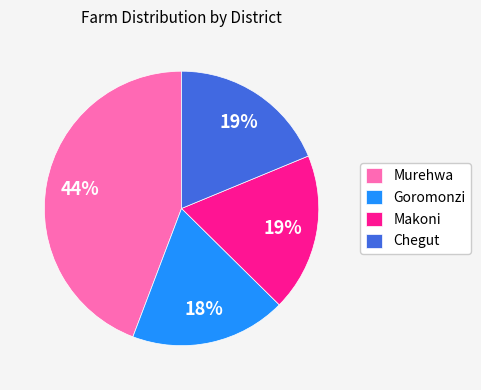

Do Goromonzi and Makoni together represent more than half of the pie?

No